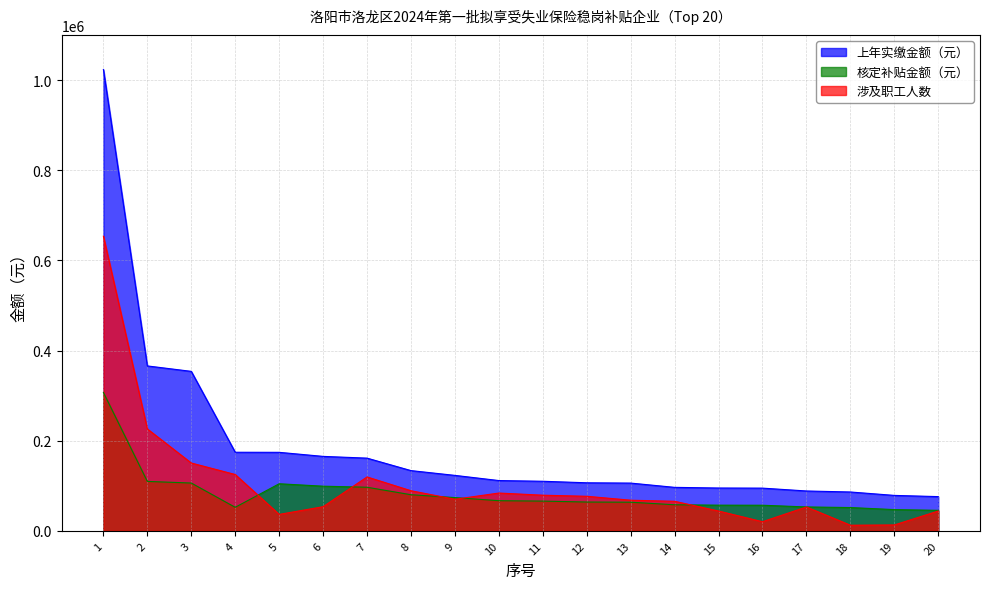

True or false: 核定补贴金额（元） has more than 2 interior local peaks.

False